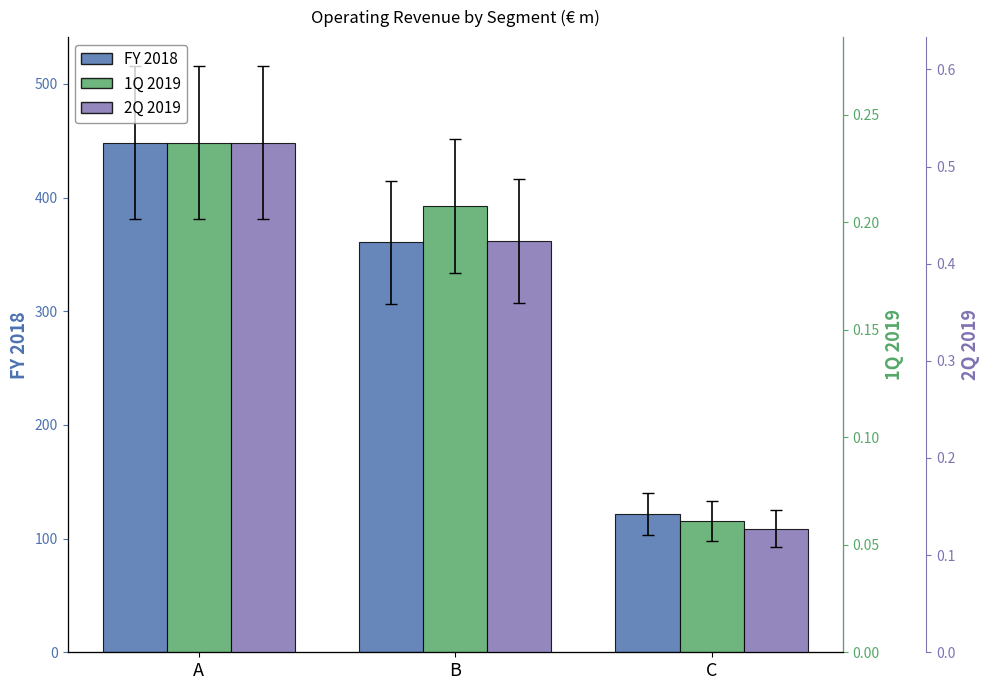

What is the value of the 1Q 2019 bar at the 1st from the left?

0.2